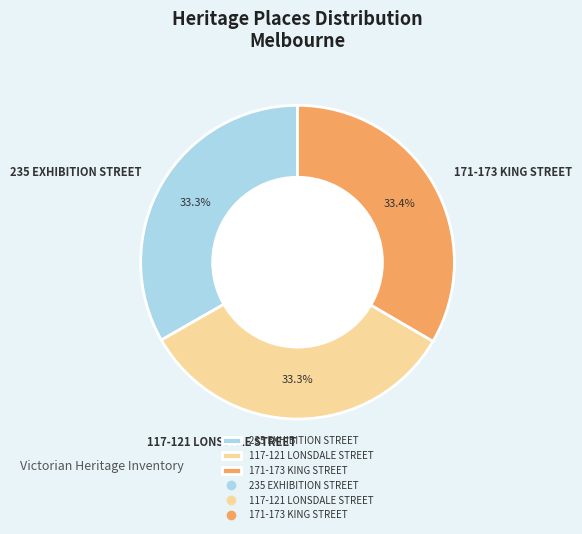

Does 235 EXHIBITION STREET account for over 50% of the chart?

No